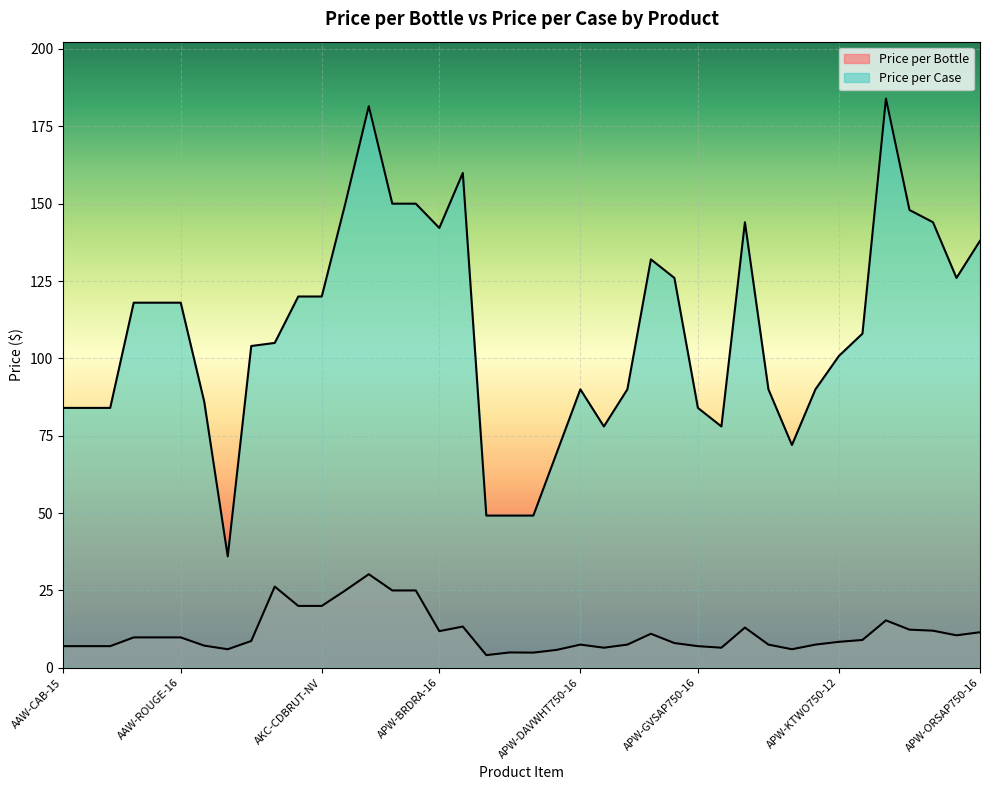

At which label is Price per Bottle closest to 17?

APW-MAKAWC750-16